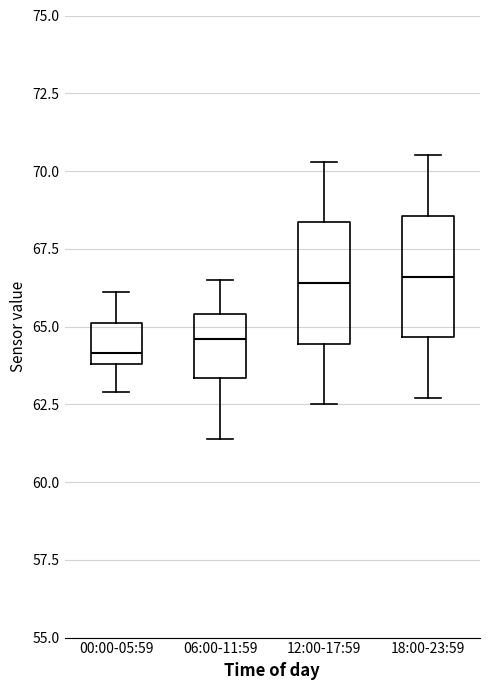

Where does the median line of the box for 12:00-17:59 sit on the y-axis? The values are not printed on the chart, so give them approximately, as read against the axis.

66.5